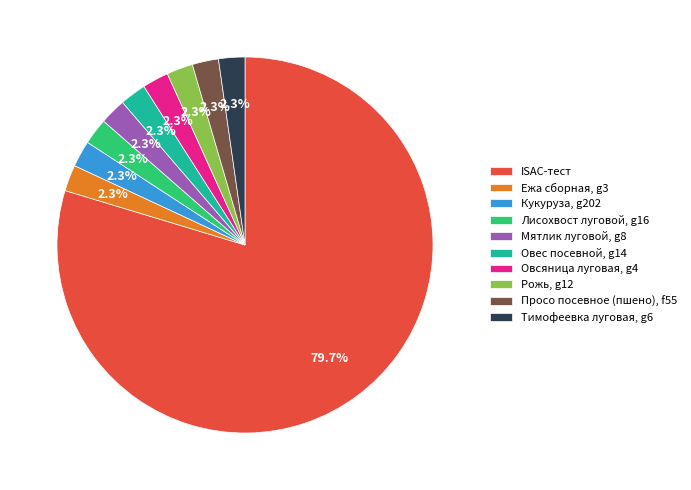

Approximately how many times larger is the value at Кукуруза, g202 compared to Овес посевной, g14?

1.0